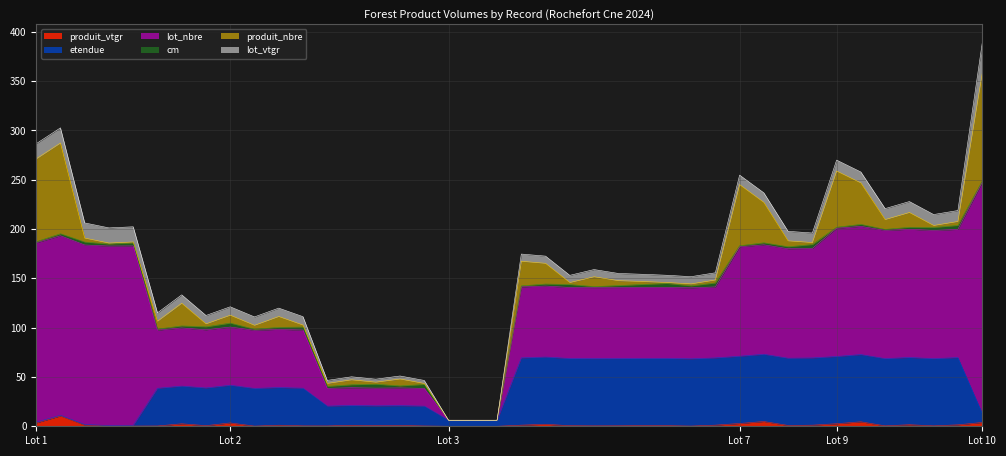

What is the spread (max minus min) of values at 3?

181.9